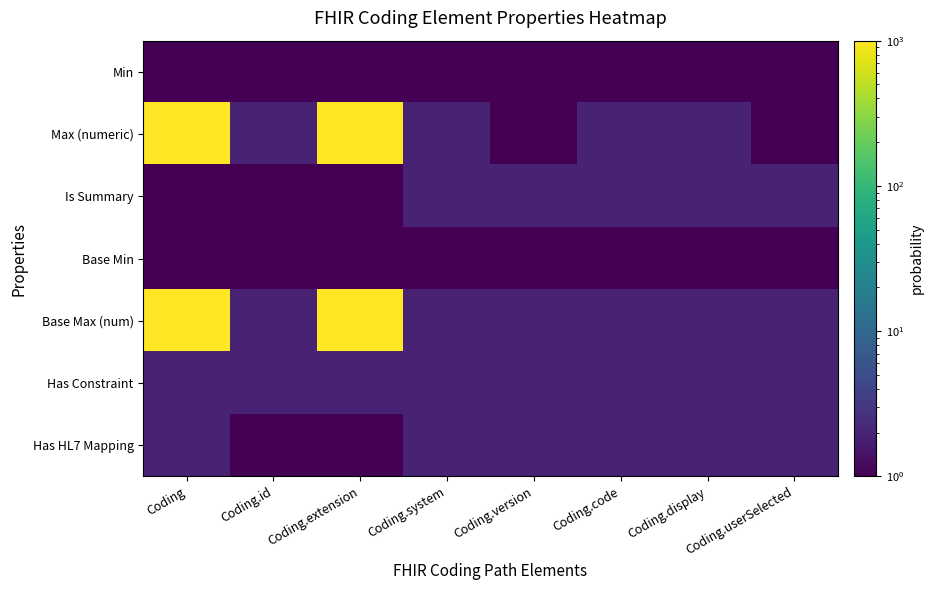

Reading left to right, list all the values displayed in this chart.

Min: Coding=1	Coding.id=1	Coding.extension=1	Coding.system=1	Coding.version=1	Coding.code=1	Coding.display=1	Coding.userSelected=1
Max (numeric): Coding=1000	Coding.id=2	Coding.extension=1000	Coding.system=2	Coding.version=1	Coding.code=2	Coding.display=2	Coding.userSelected=1
Is Summary: Coding=1	Coding.id=1	Coding.extension=1	Coding.system=2	Coding.version=2	Coding.code=2	Coding.display=2	Coding.userSelected=2
Base Min: Coding=1	Coding.id=1	Coding.extension=1	Coding.system=1	Coding.version=1	Coding.code=1	Coding.display=1	Coding.userSelected=1
Base Max (num): Coding=1000	Coding.id=2	Coding.extension=1000	Coding.system=2	Coding.version=2	Coding.code=2	Coding.display=2	Coding.userSelected=2
Has Constraint: Coding=2	Coding.id=2	Coding.extension=2	Coding.system=2	Coding.version=2	Coding.code=2	Coding.display=2	Coding.userSelected=2
Has HL7 Mapping: Coding=2	Coding.id=1	Coding.extension=1	Coding.system=2	Coding.version=2	Coding.code=2	Coding.display=2	Coding.userSelected=2